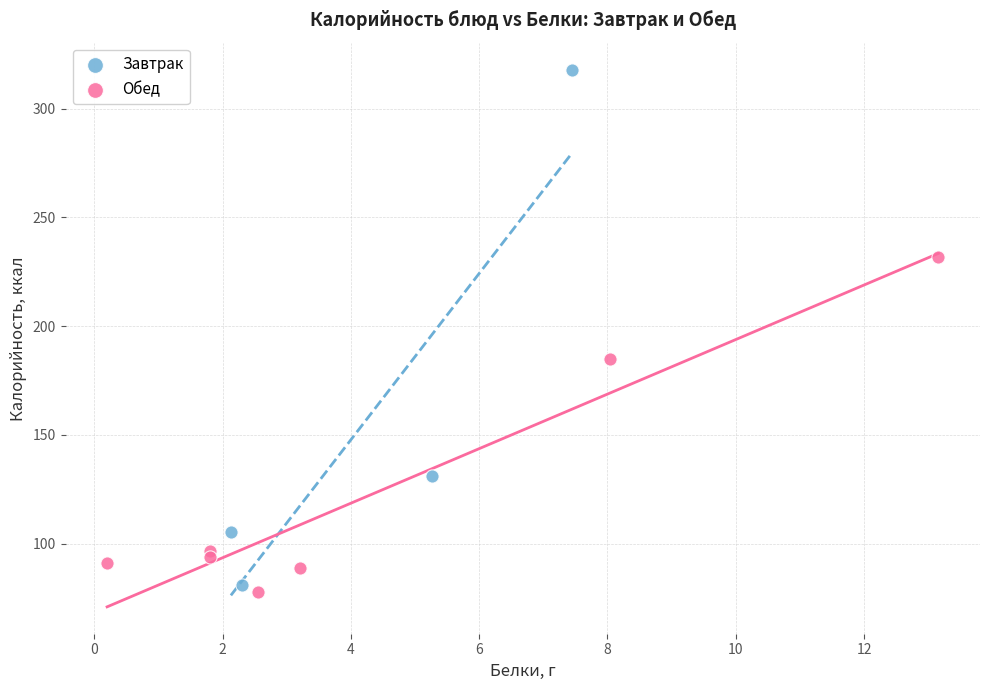

Which series contains the highest Y value?

Завтрак